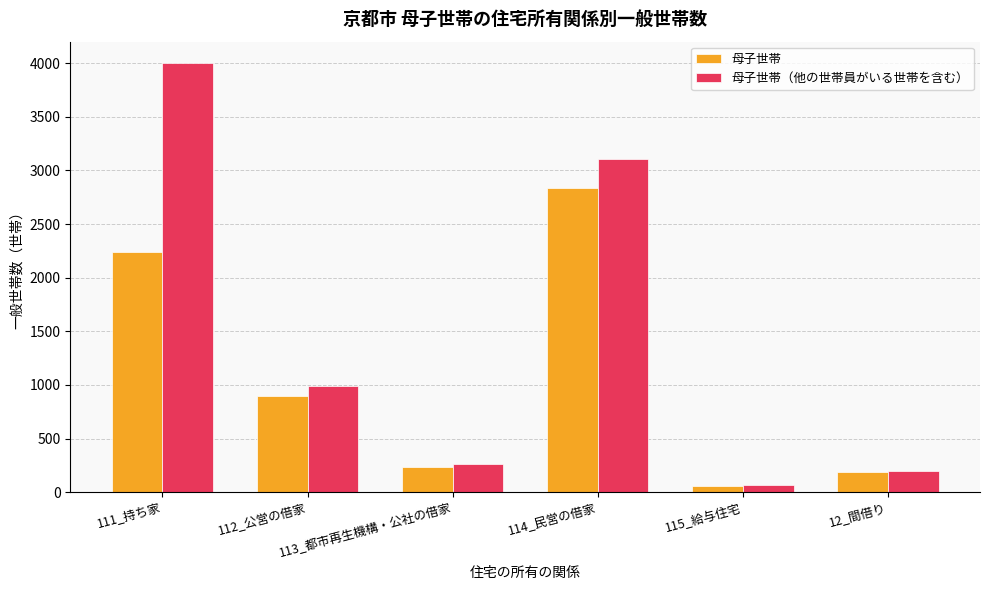

At which label does 母子世帯 first exceed 894?

111_持ち家